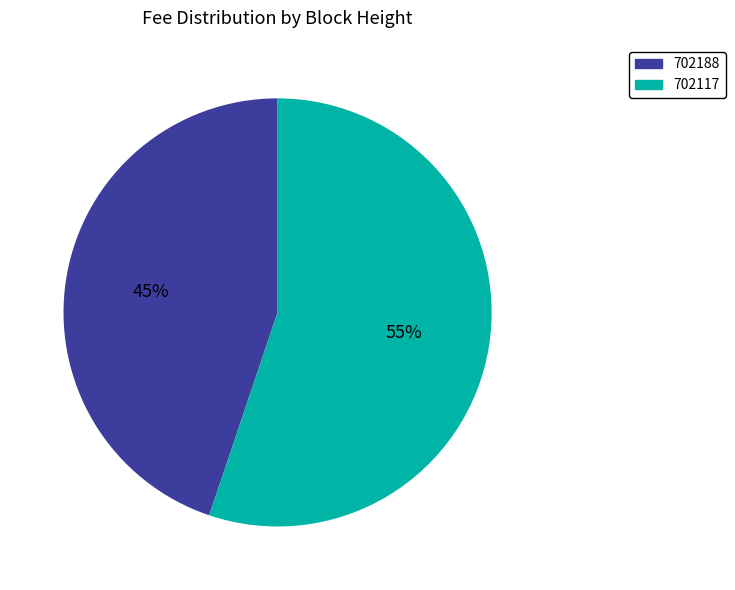

Does 702188 represent more than half of the total?

No